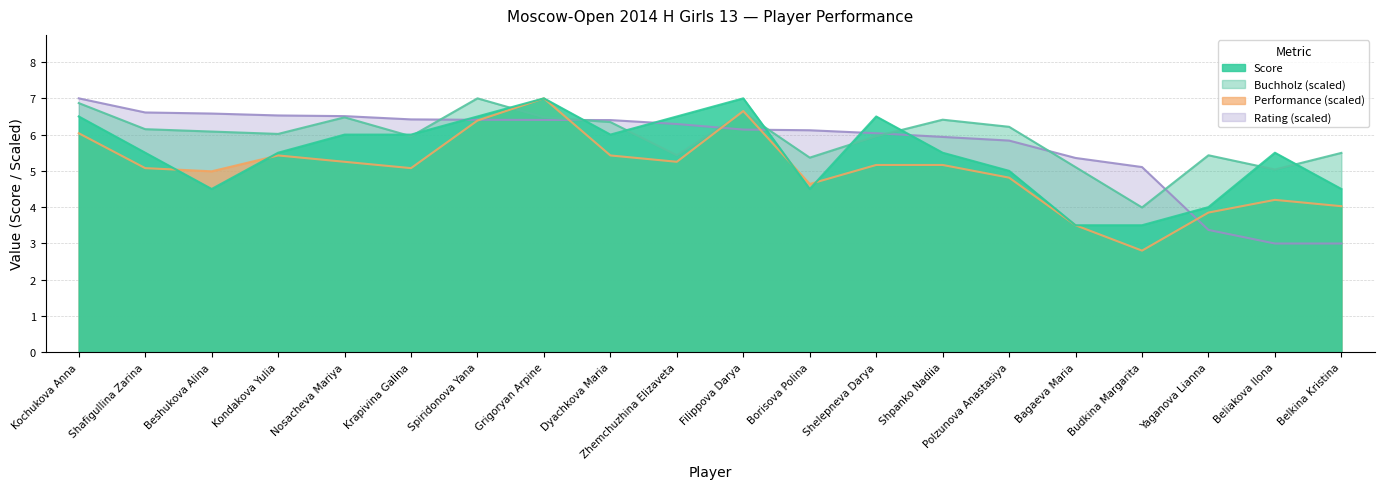

Where is the first local maximum for Perf?

Kondakova Yulia